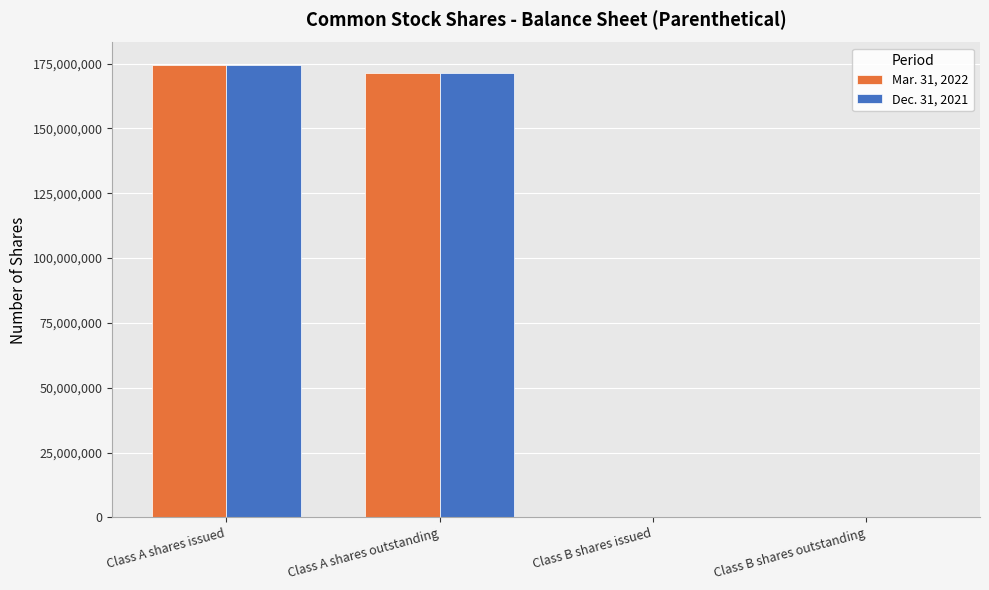

True or false: Mar. 31, 2022 has a value of 270983699 at Class A shares outstanding.

False